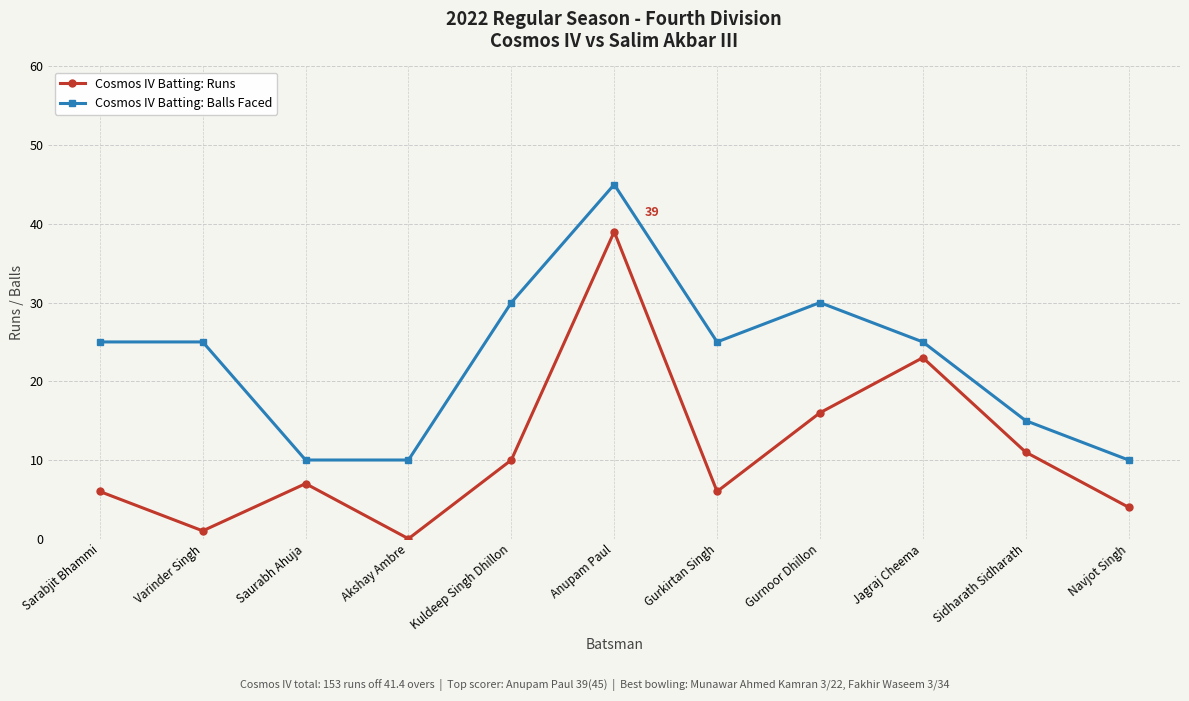

Read the Cosmos IV Batting: Balls Faced value at Akshay Ambre, to the nearest 10.

10